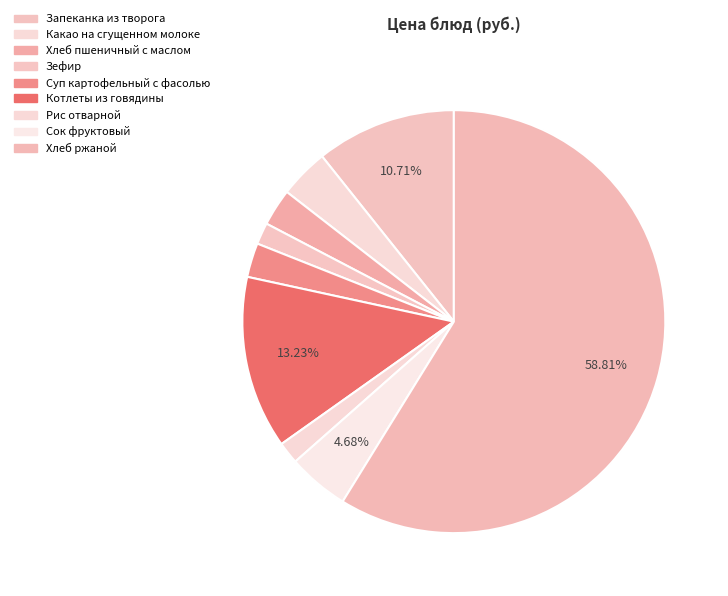

Rank the categories by value from lowest to highest.

Зефир, Рис отварной, Суп картофельный с фасолью, Хлеб пшеничный с маслом, Какао на сгущенном молоке, Сок фруктовый, Запеканка из творога, Котлеты из говядины, Хлеб ржаной